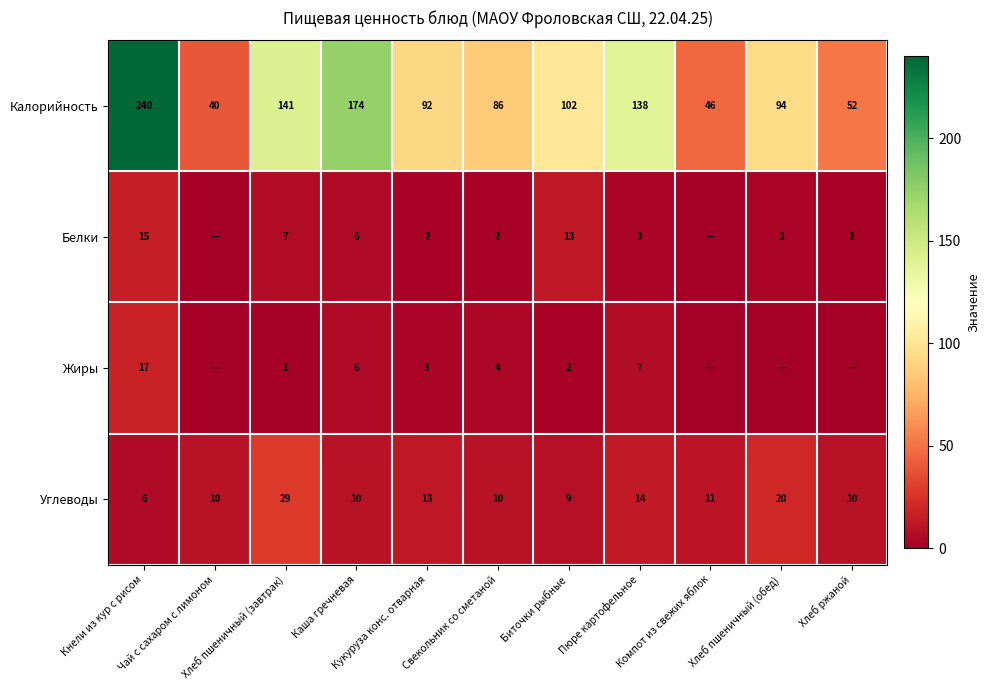

Which category has the lowest value in the Калорийность series?

Чай с сахаром с лимоном